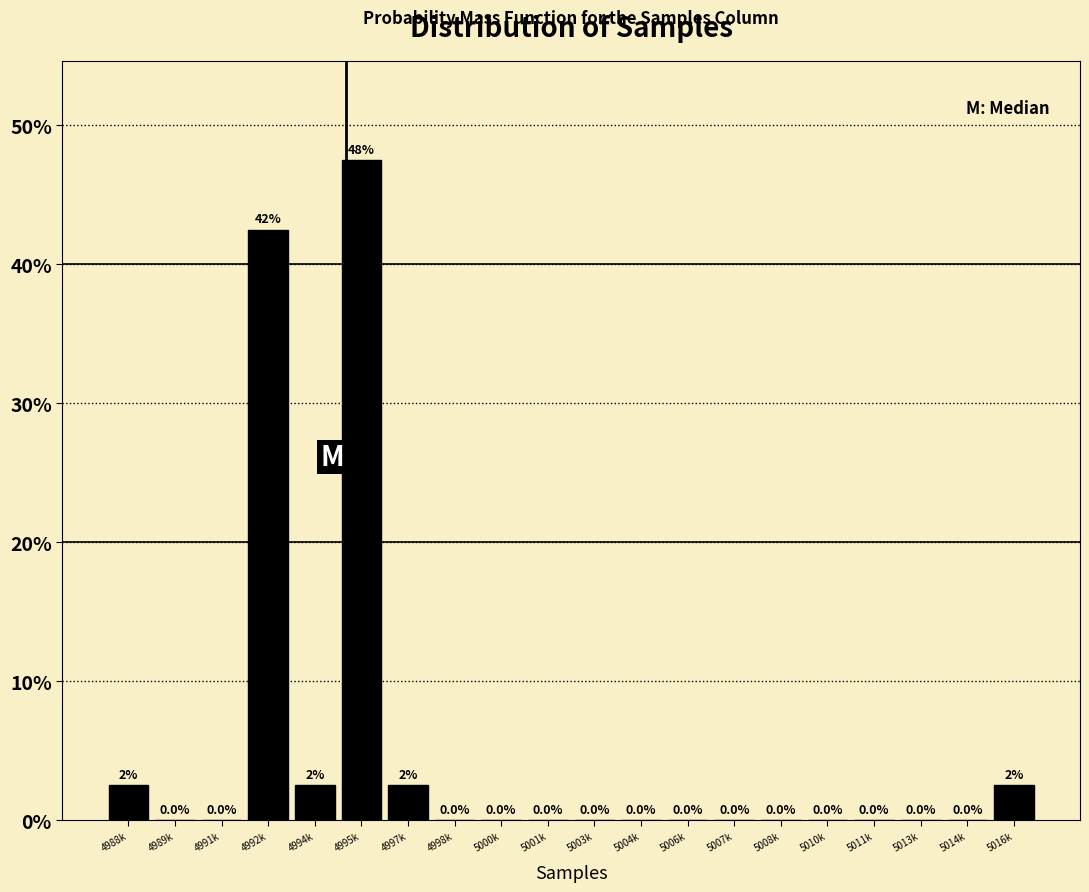

Reading left to right, list all the values displayed in this chart.

4988k=2.5	4989k=0.0	4991k=0.0	4992k=42.5	4994k=2.5	4995k=47.5	4997k=2.5	4998k=0.0	5000k=0.0	5001k=0.0	5003k=0.0	5004k=0.0	5006k=0.0	5007k=0.0	5008k=0.0	5010k=0.0	5011k=0.0	5013k=0.0	5014k=0.0	5016k=2.5